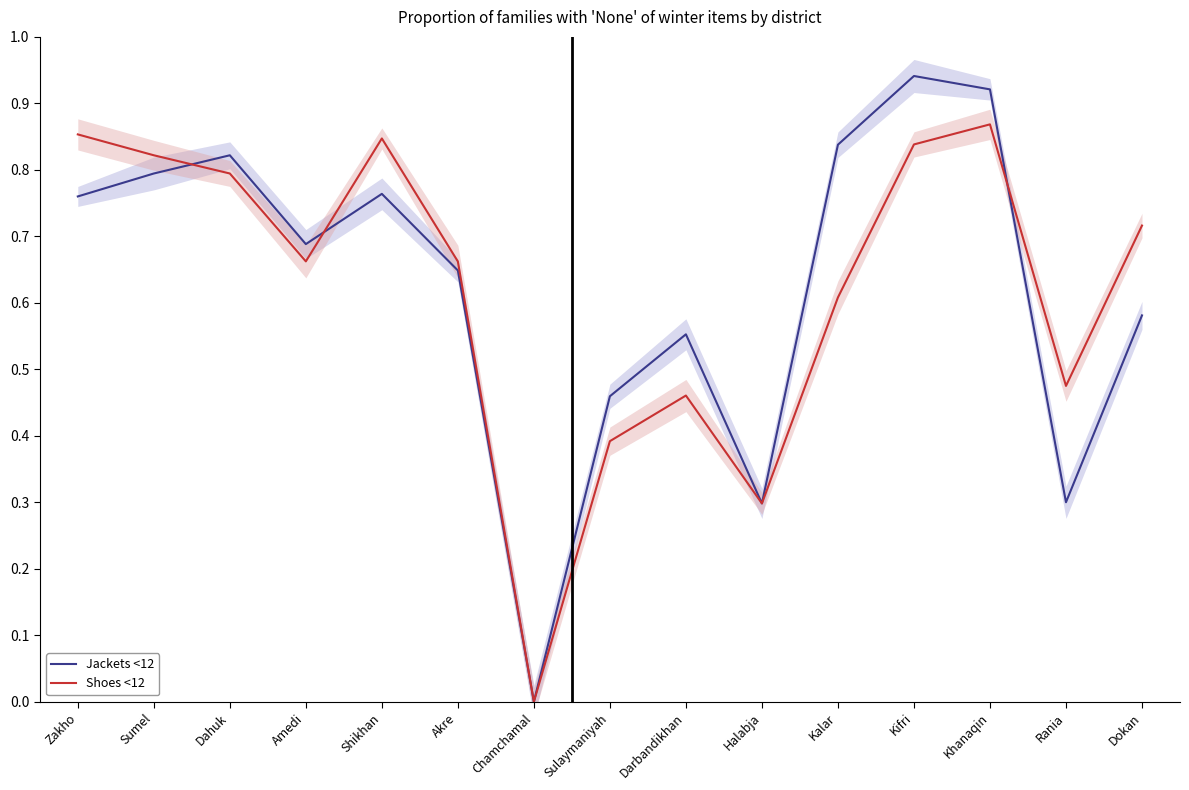

How many data points in Shoes <12 are above 0?

14